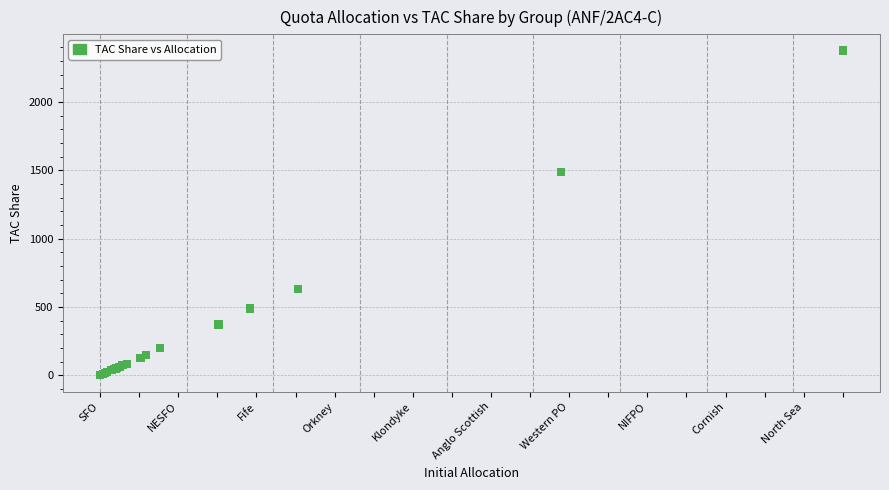

What Y value in the scatter plot is closest to 1188?

1490.4